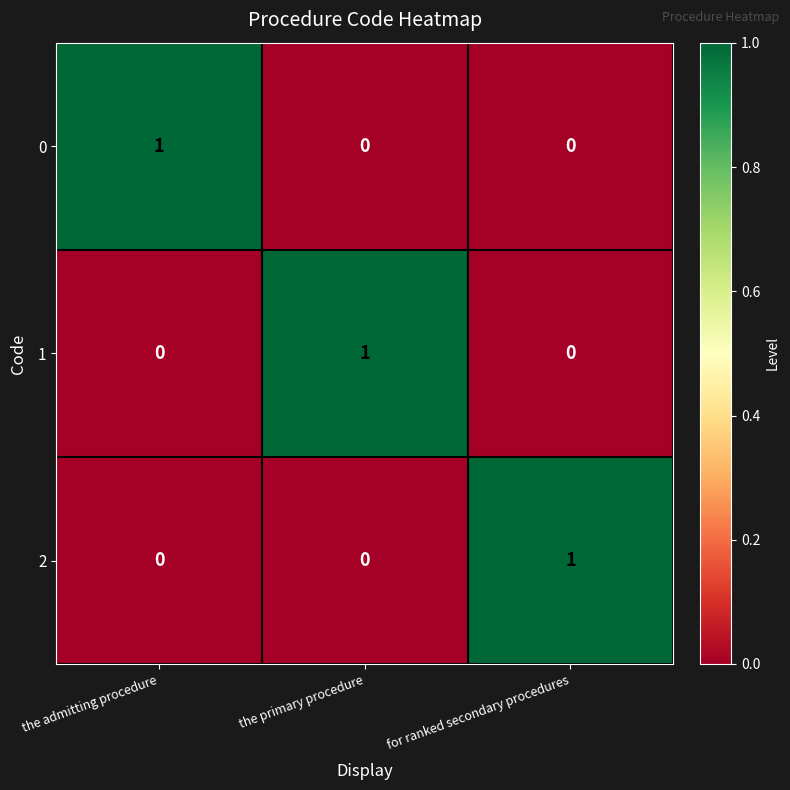

True or false: 1 has a value of -1 at the admitting procedure.

False